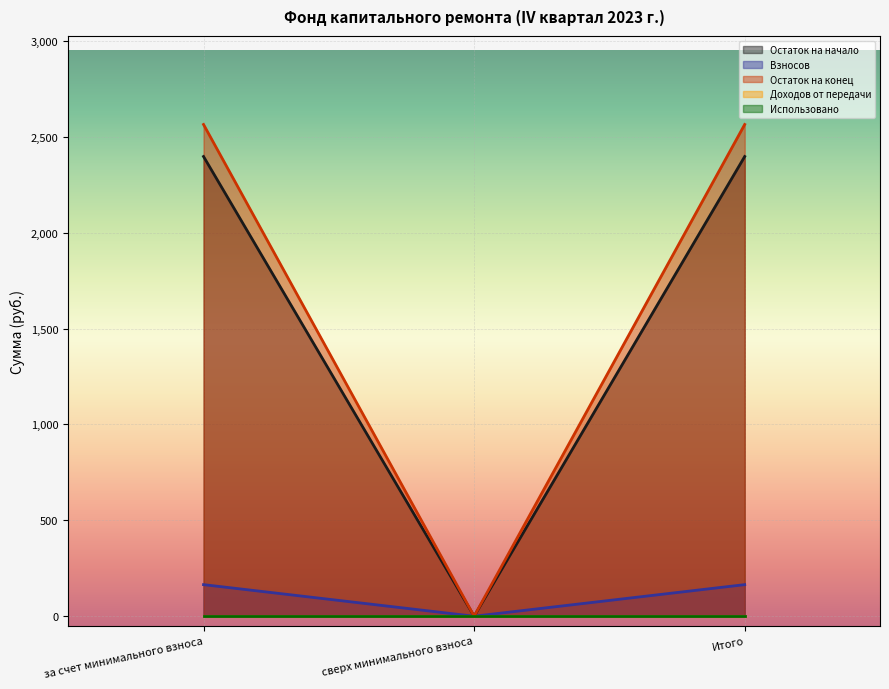

Is the value of Остаток на начало at сверх минимального взноса greater than the value of Взносов at сверх минимального взноса?

No